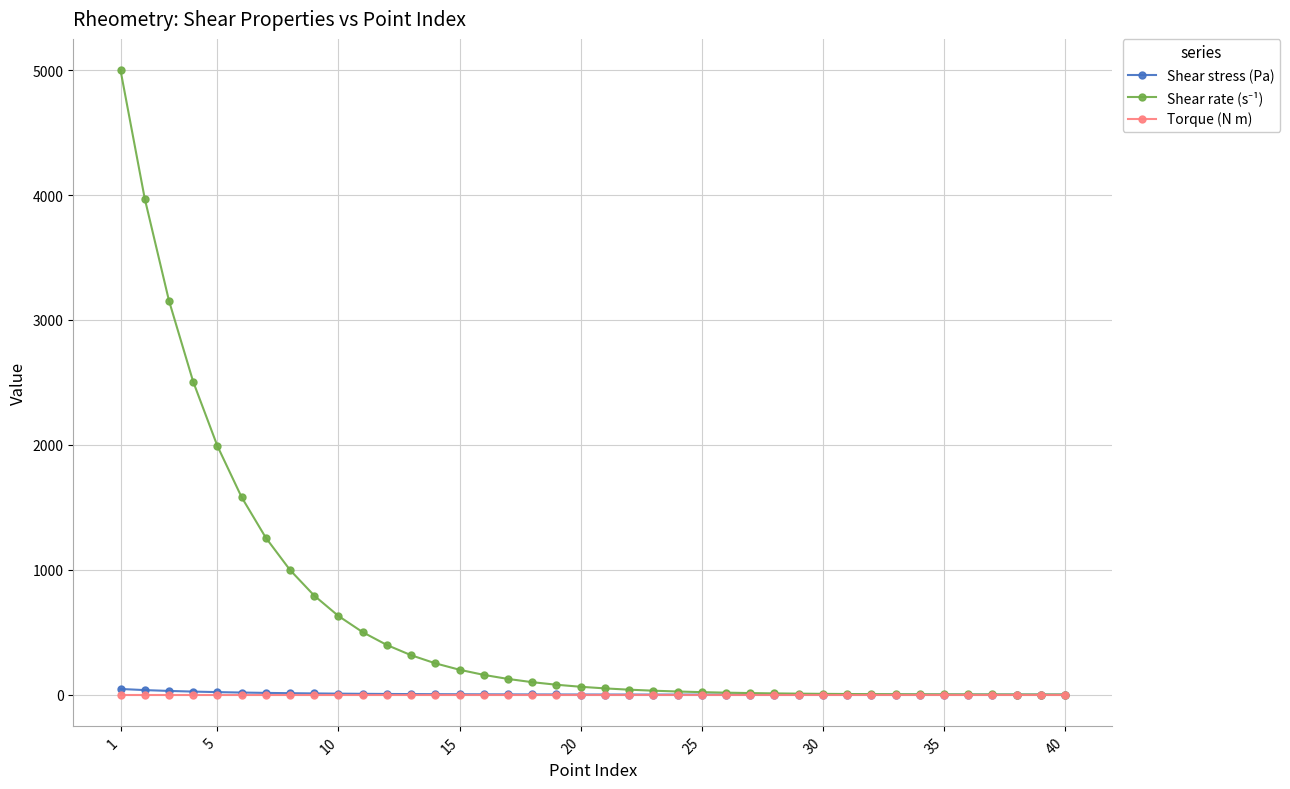

What is the maximum value shown in the chart?

5000.0